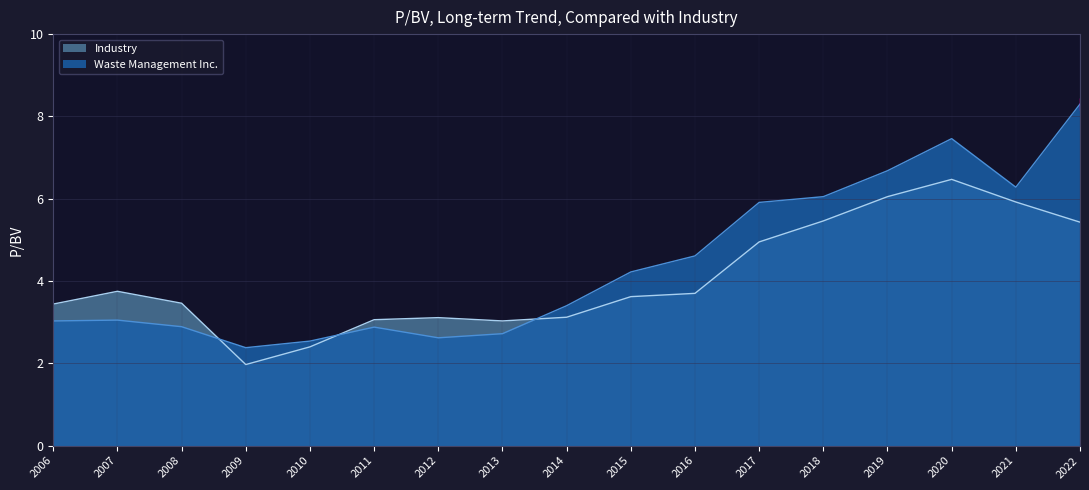

Rank the categories by Industry value from lowest to highest.

2009, 2010, 2013, 2011, 2012, 2014, 2006, 2008, 2015, 2016, 2007, 2017, 2022, 2018, 2021, 2019, 2020